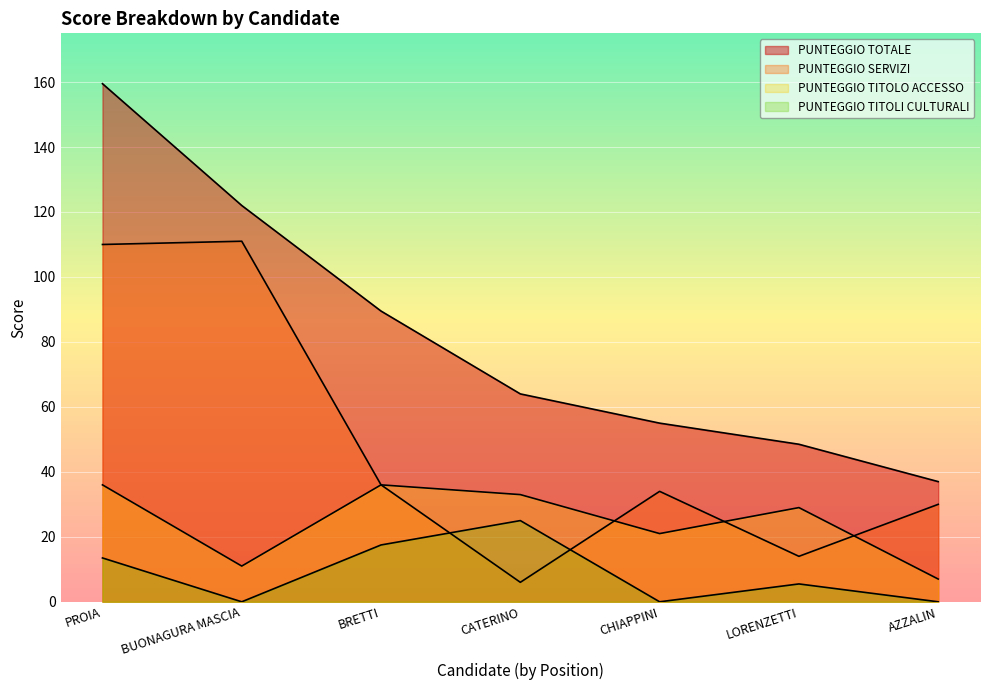

At which label does PUNTEGGIO TITOLO ACCESSO reach its minimum?

AZZALIN